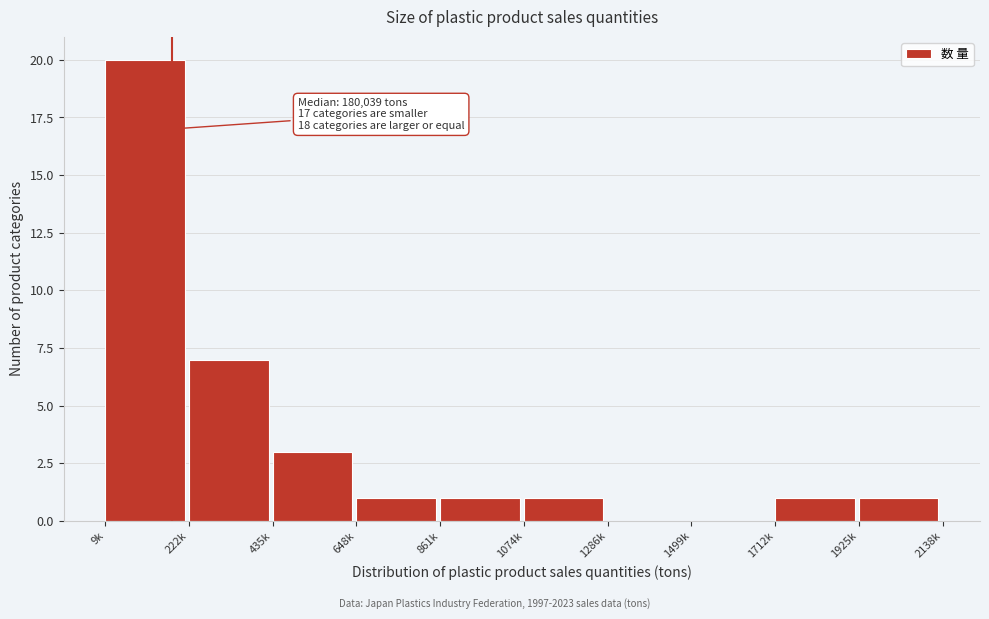

Reading left to right, transcribe all the data shown in this chart.

9k=20	222k=7	435k=3	648k=1	861k=1	1074k=1	1286k=0	1499k=0	1712k=1	1925k=1